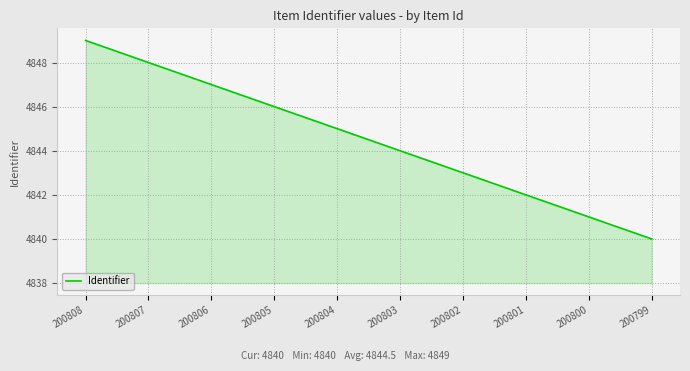

What is the difference between the values at 200800 and 200808?

8